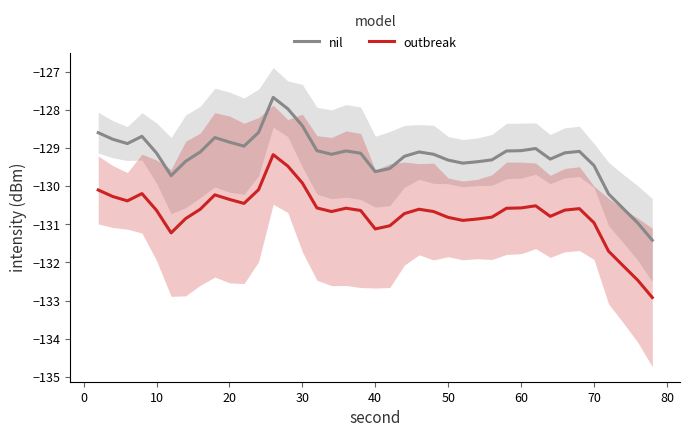

In outbreak, how many points are lower than both neighbors (excluding endpoints)?

7